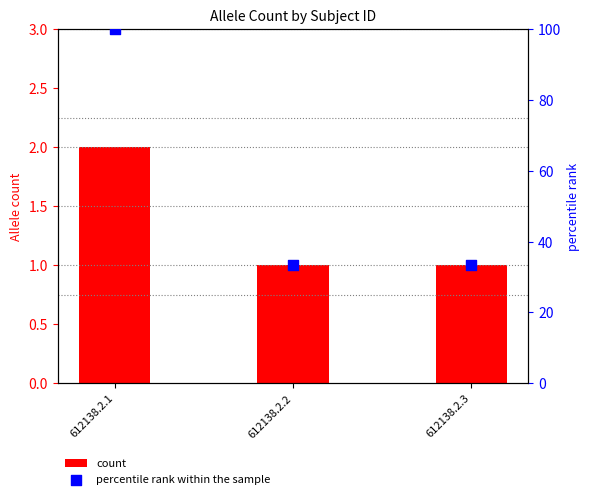

Which series contains the highest Y value?

percentile rank within the sample